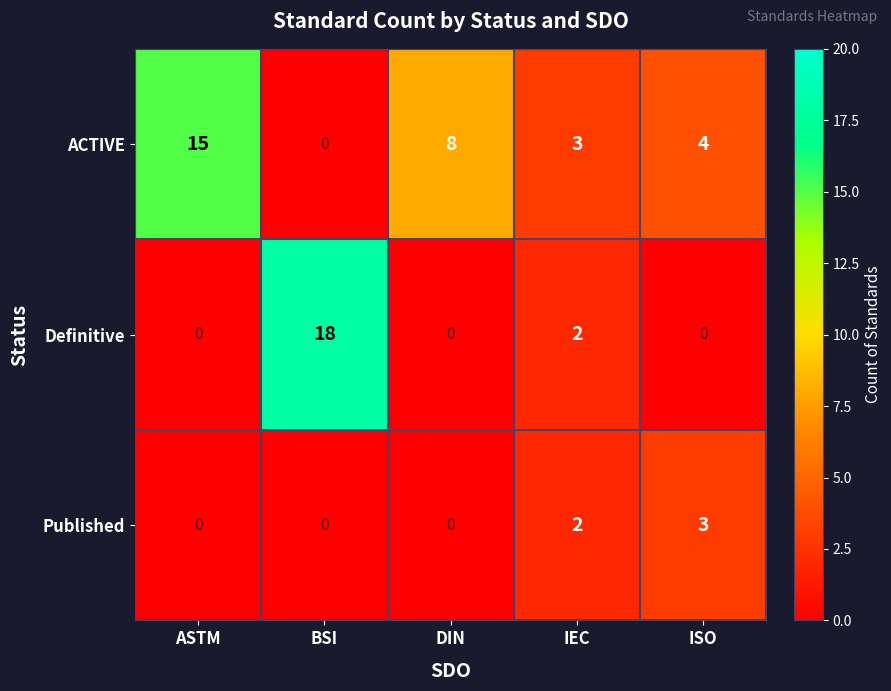

Count the number of categories in the chart.

5